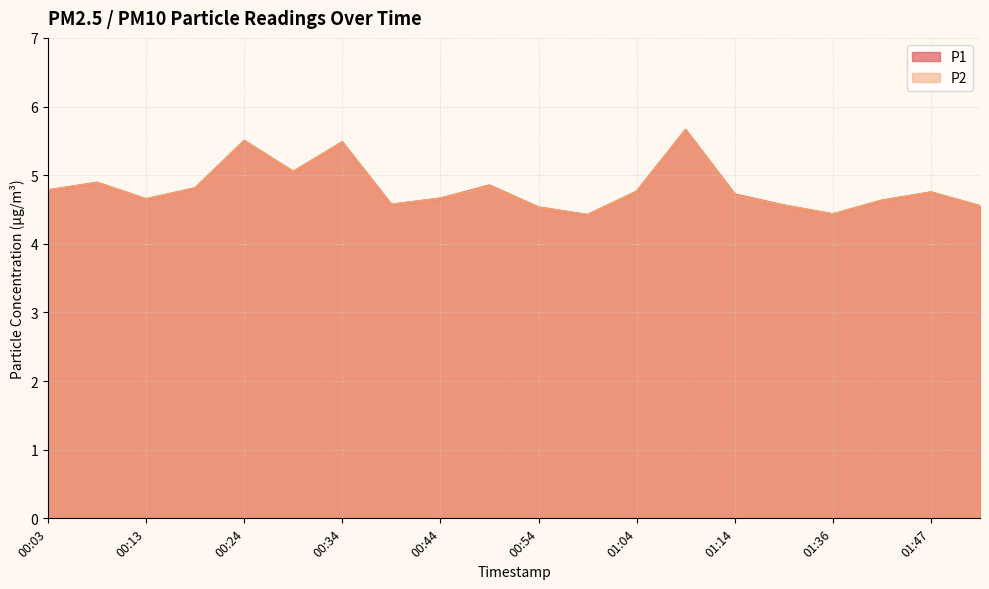

Rank the categories by P2 value from lowest to highest.

00:59, 01:36, 00:54, 01:52, 01:19, 00:39, 01:41, 00:13, 00:44, 01:14, 01:47, 01:04, 00:03, 00:18, 00:49, 00:08, 00:29, 00:34, 00:24, 01:09